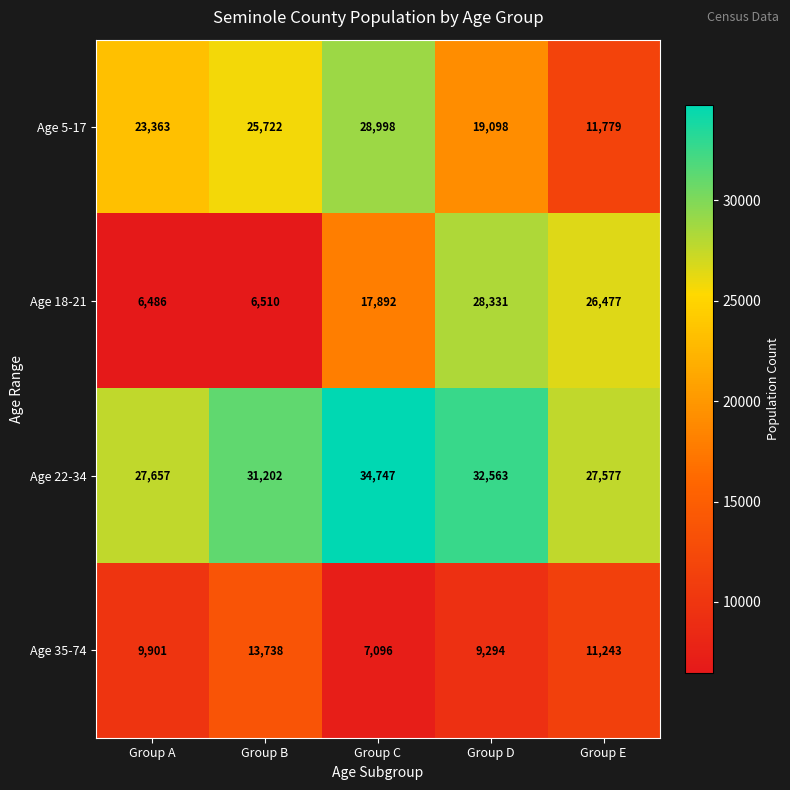

At which category is the sum across all series the highest?

Group D